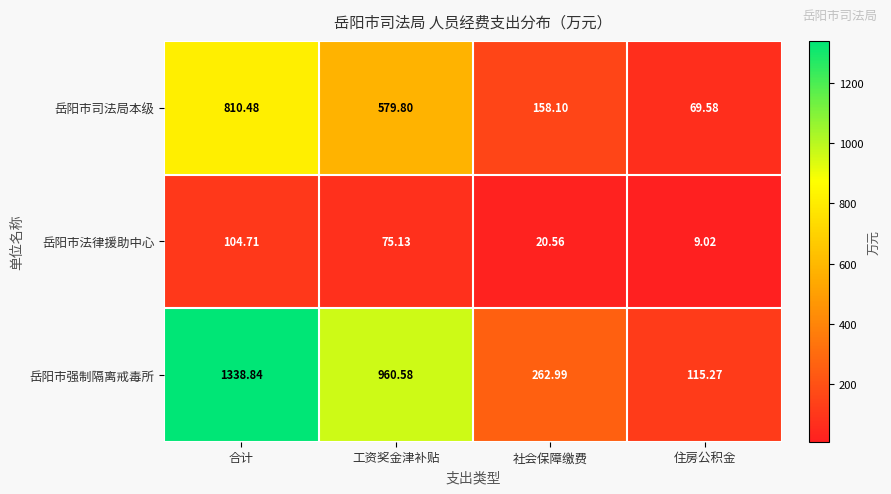

At which label is 岳阳市司法局本级 closest to 440?

工资奖金津补贴